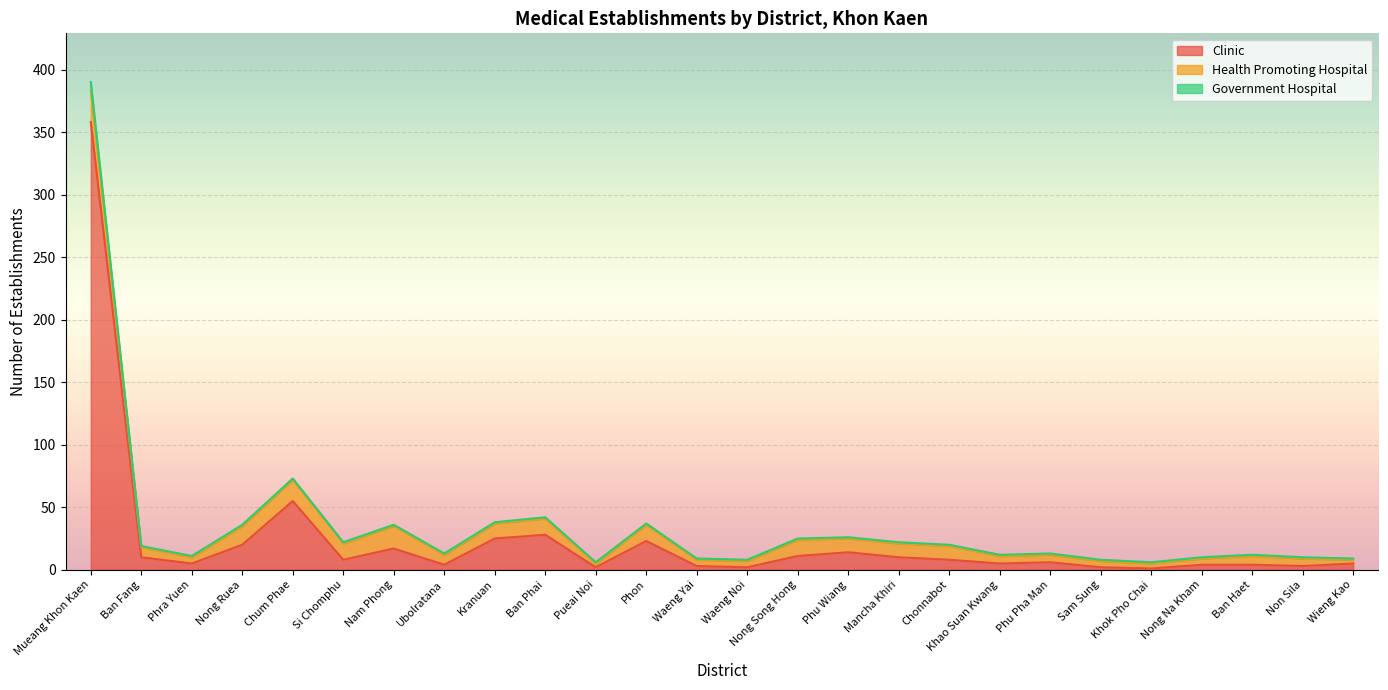

True or false: Government Hospital and Clinic intersect in this chart.

False